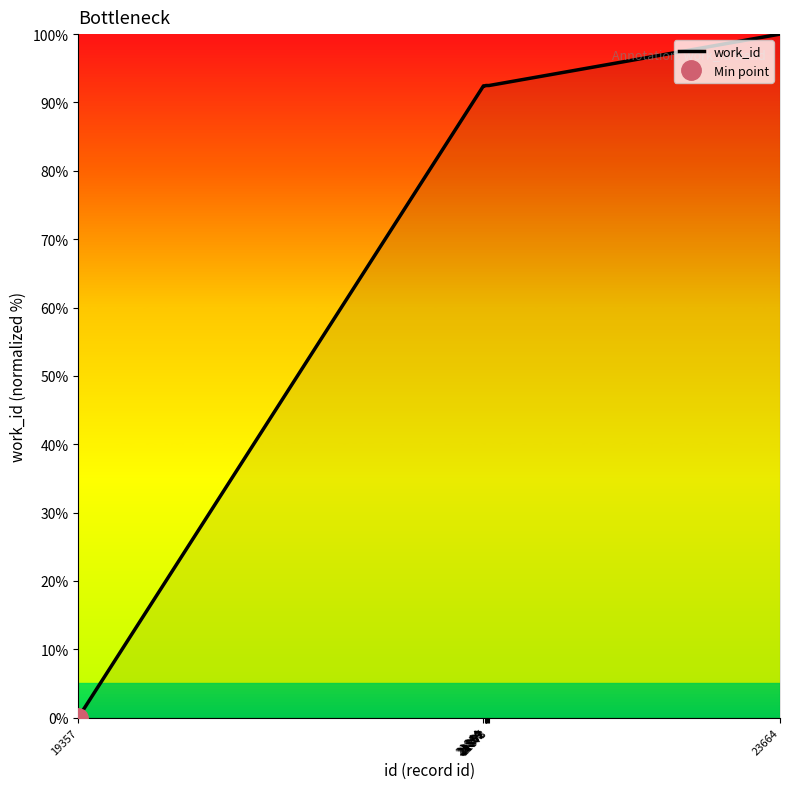

True or false: the data shows 36.0 at 21862.

False